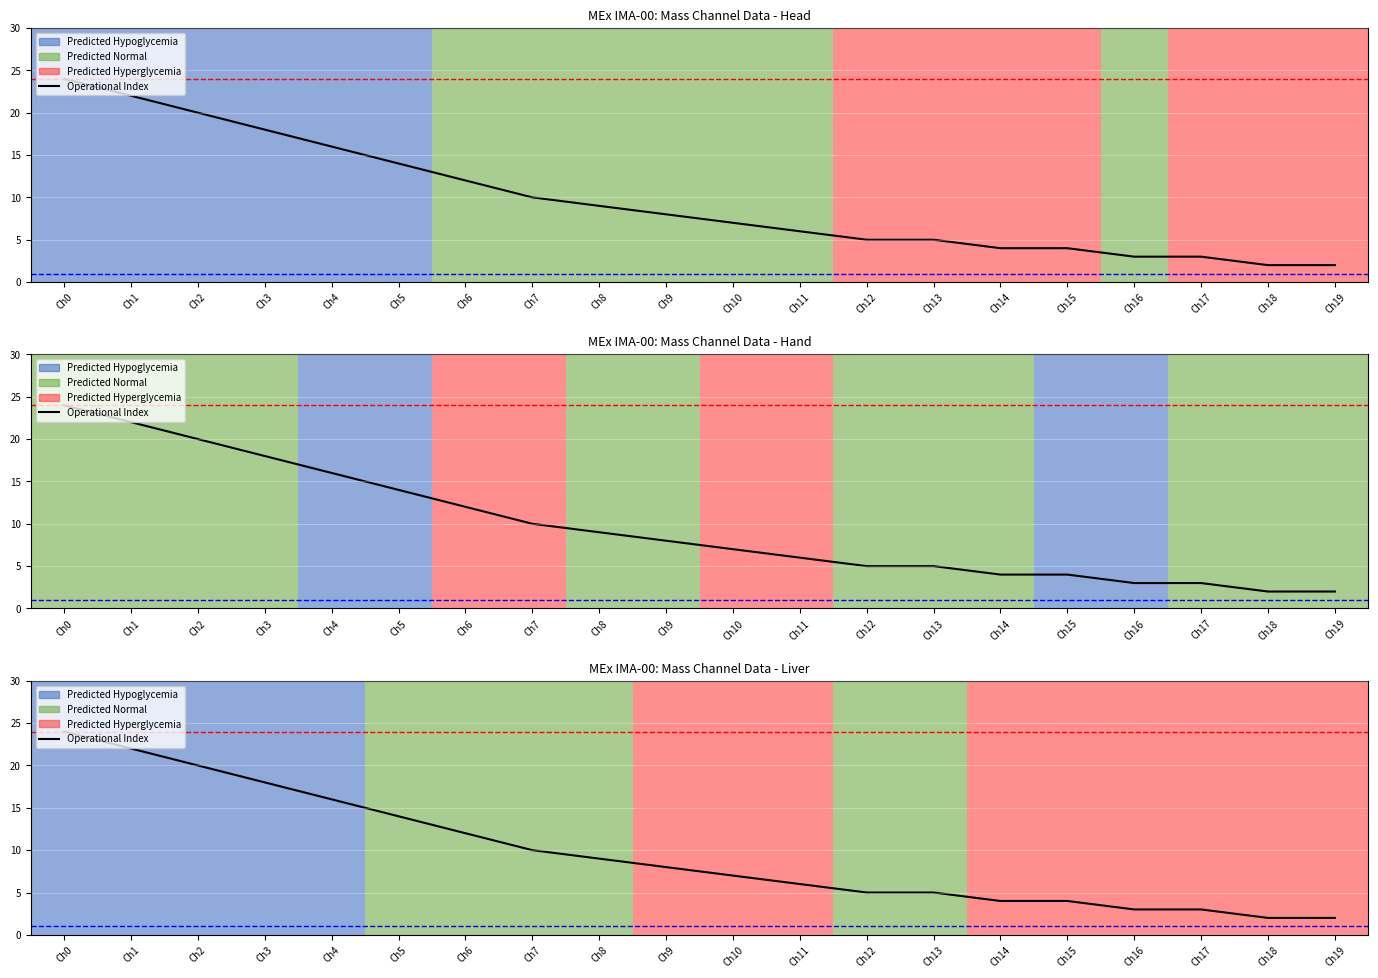

Does the chart display data point markers on the line(s)?

No